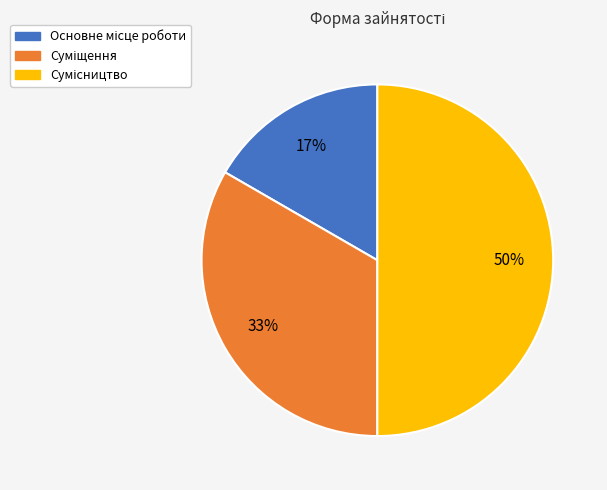

To the nearest percent, what is the average slice percentage?

33%